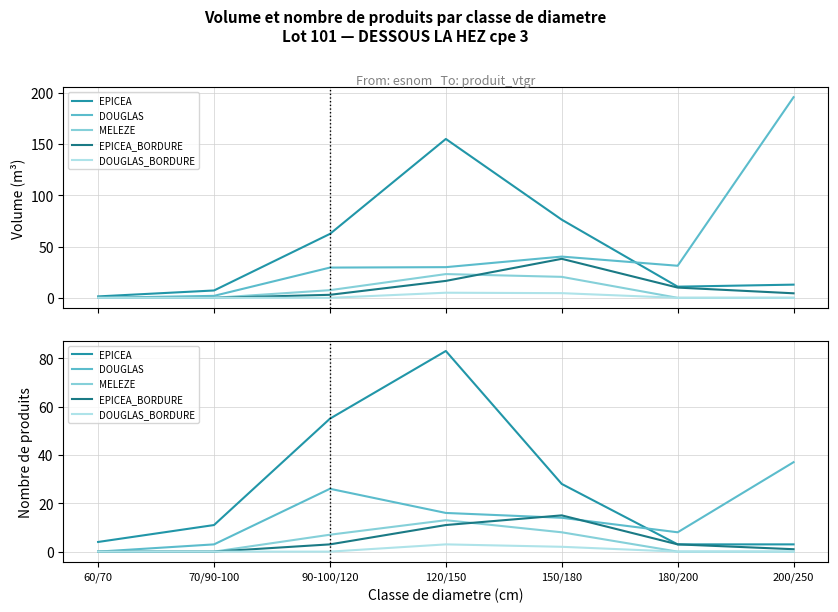

The value of EPICEA at 90-100/120 is 55. True or false?

True